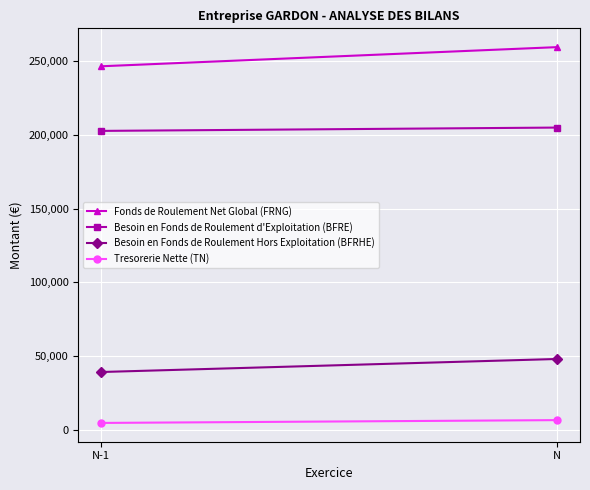

The value of Tresorerie Nette (TN) at N-1 is 8103. True or false?

False